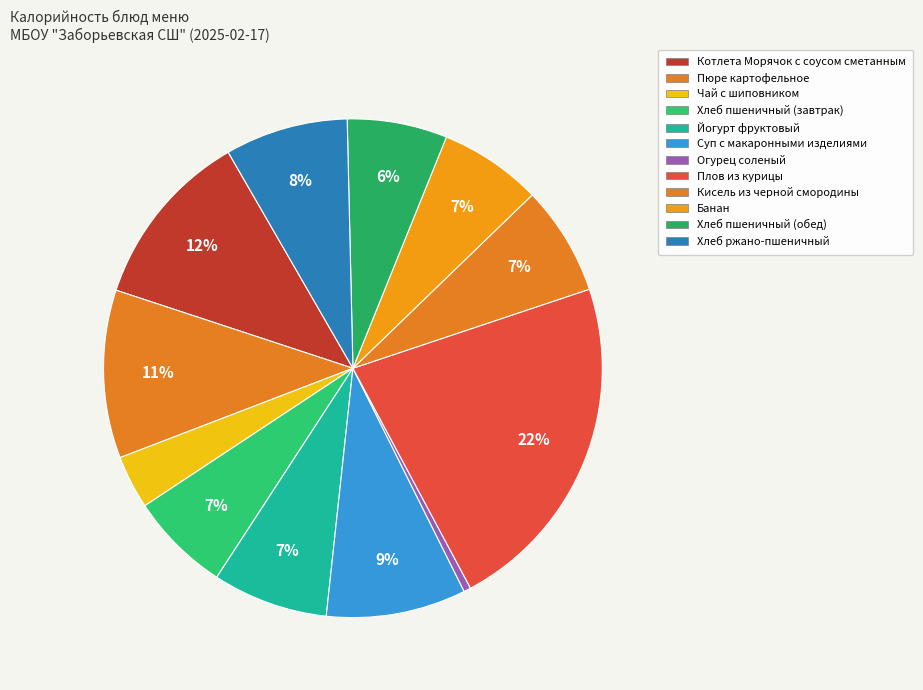

To the nearest percent, what is the difference between the largest and smallest slice percentages?

22%